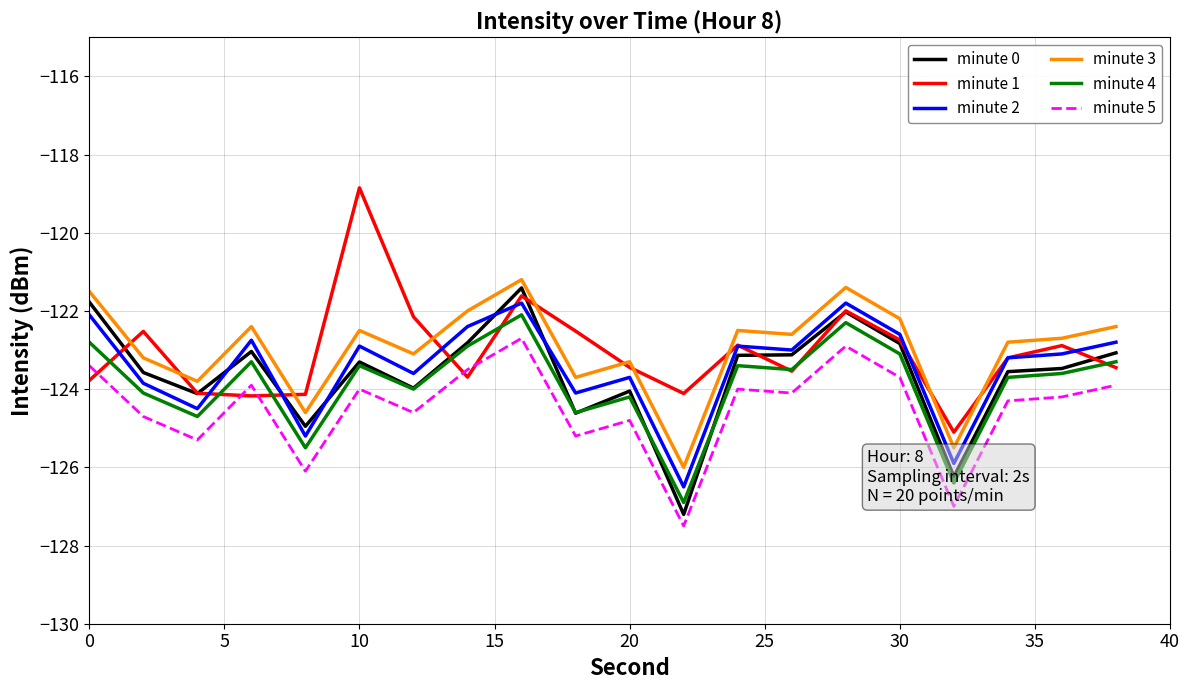

True or false: minute 2 and minute 4 cross at least once.

False